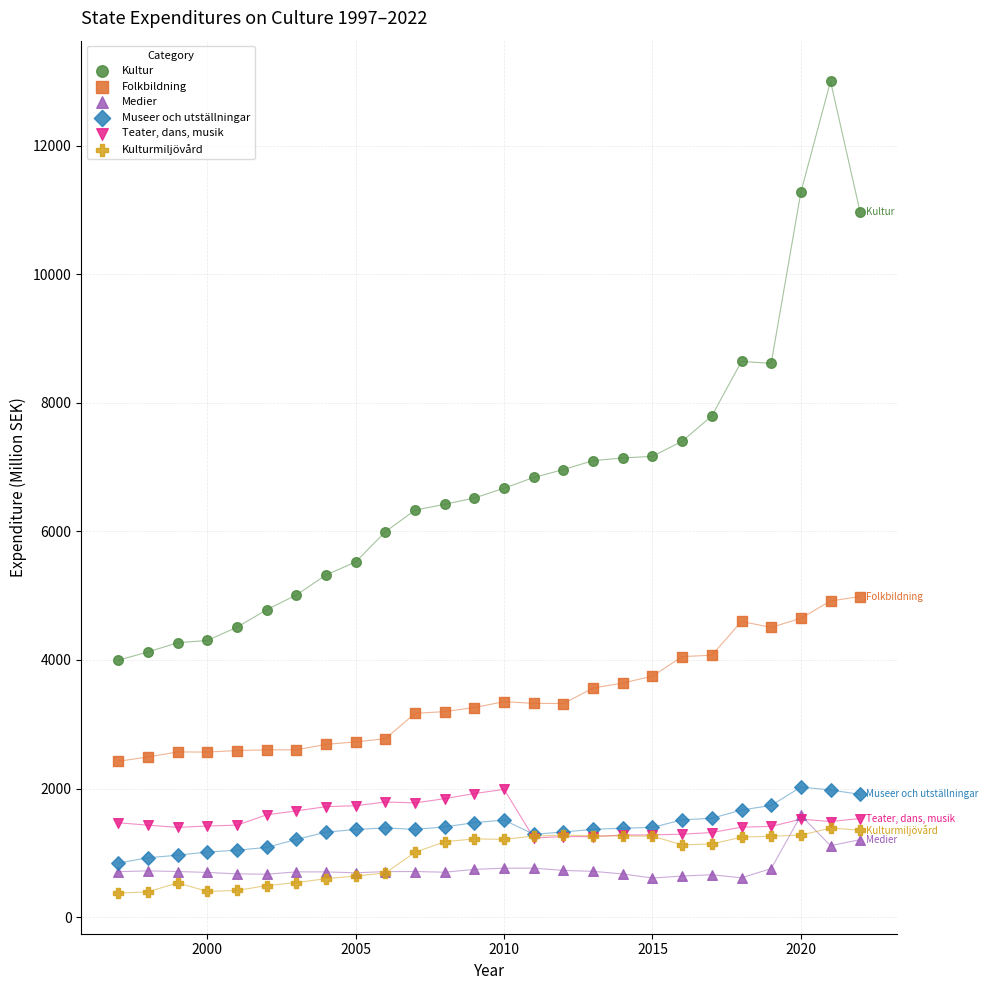

What are all the series names shown in the legend?

Kultur, Folkbildning, Medier, Museer och utställningar, Teater, dans, musik, Kulturmiljövård